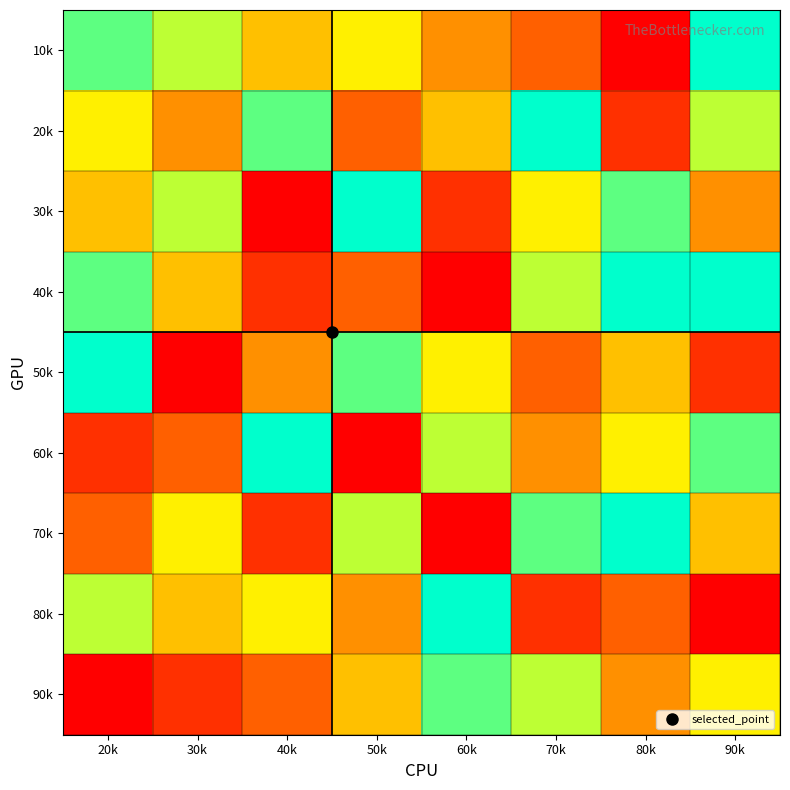

Reading left to right, transcribe all the data shown in this chart.

10k: 20k=8	30k=7	40k=5	50k=6	60k=4	70k=3	80k=1	90k=9
20k: 20k=6	30k=4	40k=8	50k=3	60k=5	70k=9	80k=2	90k=7
30k: 20k=5	30k=7	40k=1	50k=9	60k=2	70k=6	80k=8	90k=4
40k: 20k=8	30k=5	40k=2	50k=3	60k=1	70k=7	80k=9	90k=9
50k: 20k=9	30k=1	40k=4	50k=8	60k=6	70k=3	80k=5	90k=2
60k: 20k=2	30k=3	40k=9	50k=1	60k=7	70k=4	80k=6	90k=8
70k: 20k=3	30k=6	40k=2	50k=7	60k=1	70k=8	80k=9	90k=5
80k: 20k=7	30k=5	40k=6	50k=4	60k=9	70k=2	80k=3	90k=1
90k: 20k=1	30k=2	40k=3	50k=5	60k=8	70k=7	80k=4	90k=6